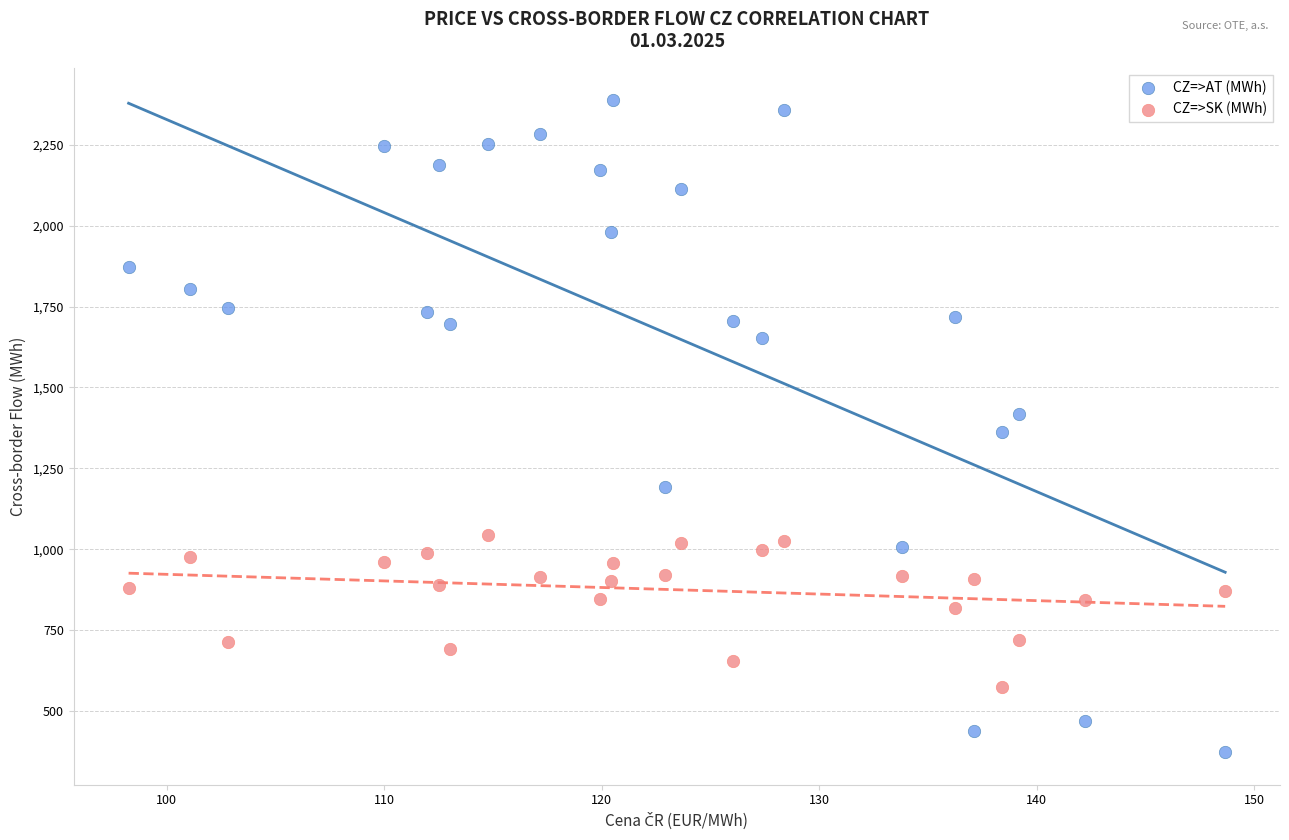

Which series reaches the minimum Y coordinate?

CZ=>AT (MWh)